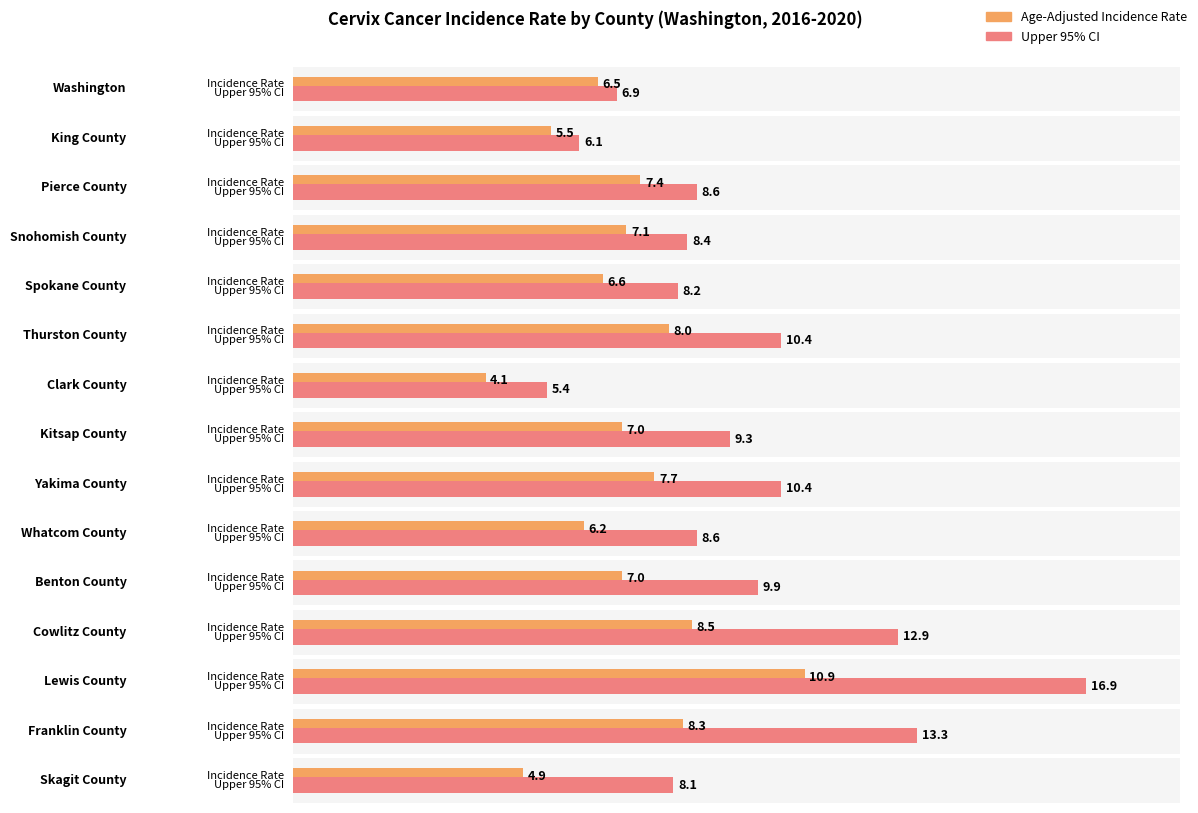

What position from the left is Cowlitz County?

12